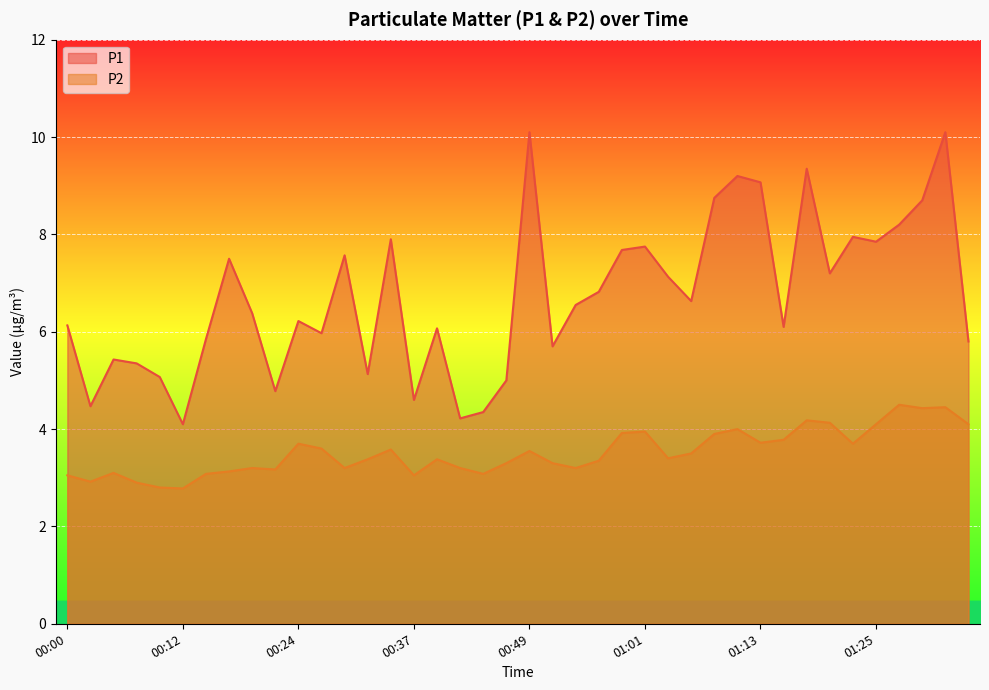

At how many categories does at least one series exceed 6?

25